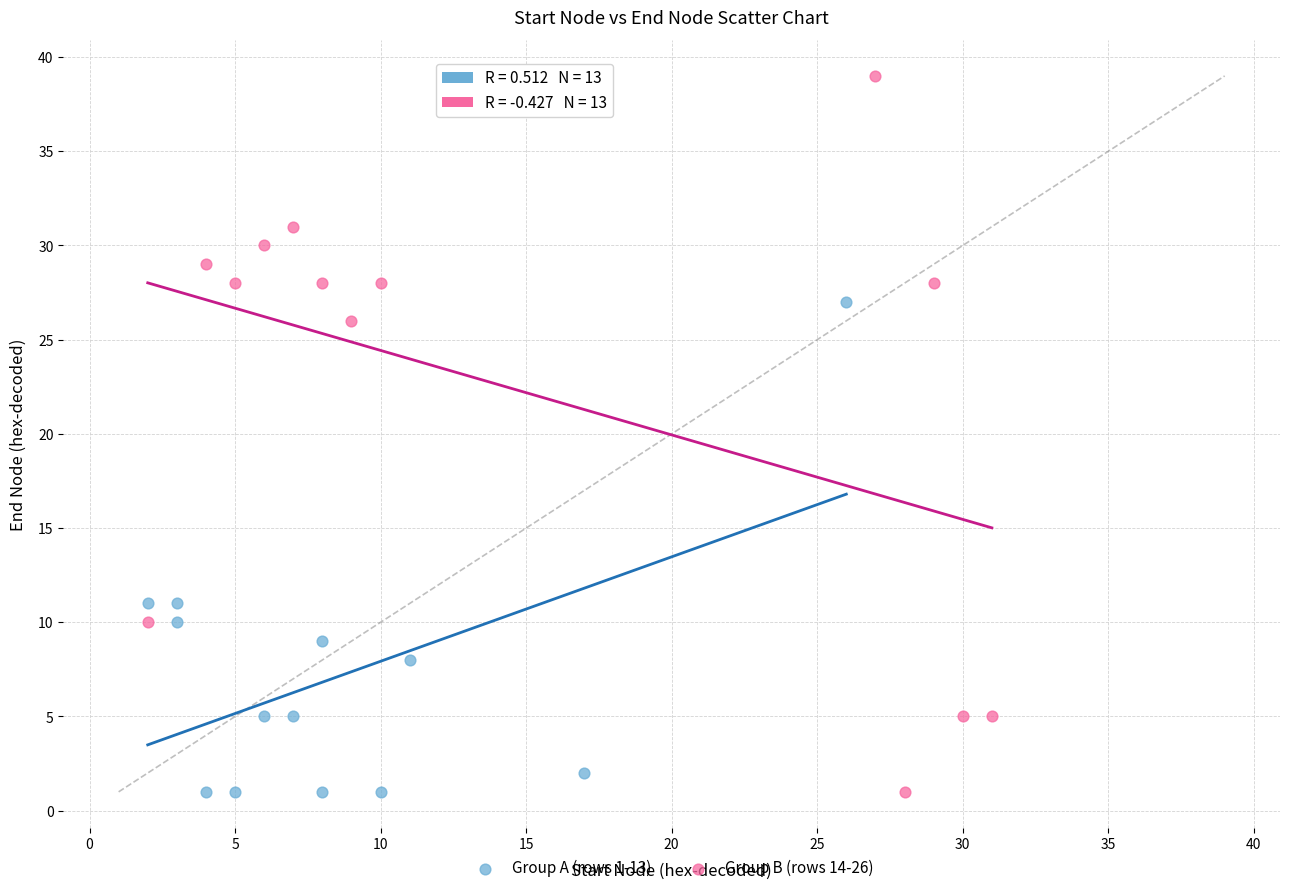

Which series reaches the maximum Y coordinate?

Group B (rows 14-26)